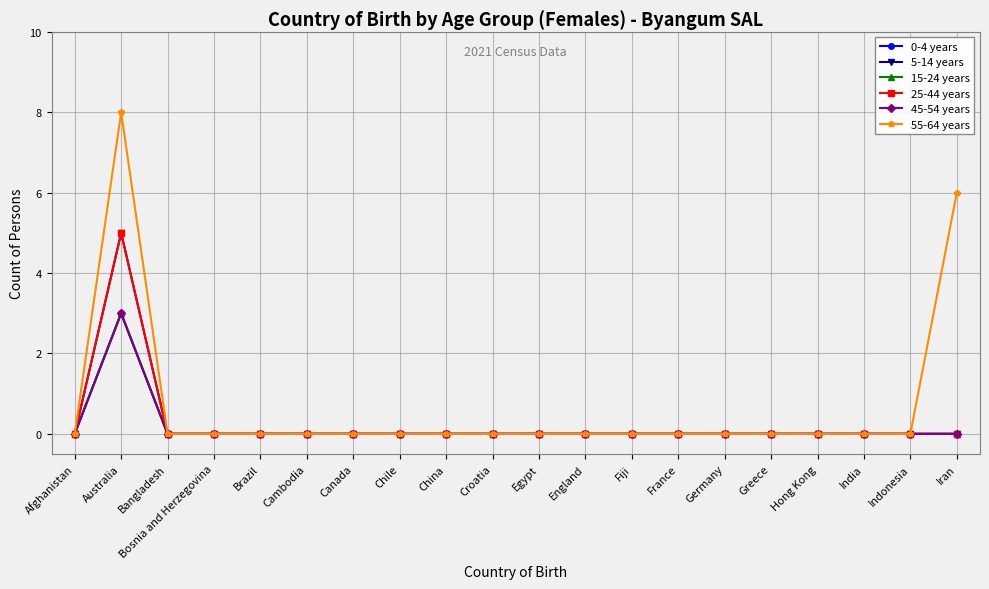

Is it true that 15-24 years equals 0 at Iran?

True